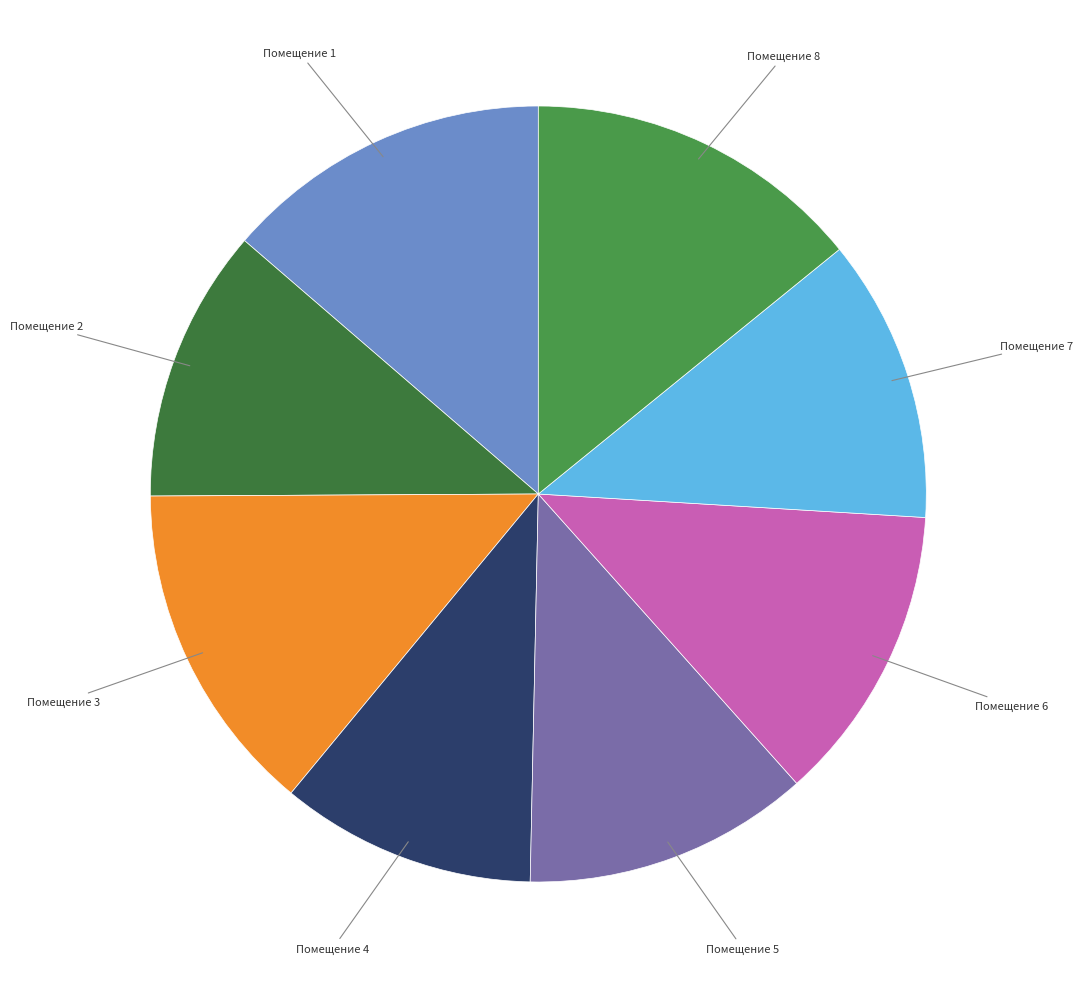

Is the sum of Помещение 7 and Помещение 1 greater than half?

No